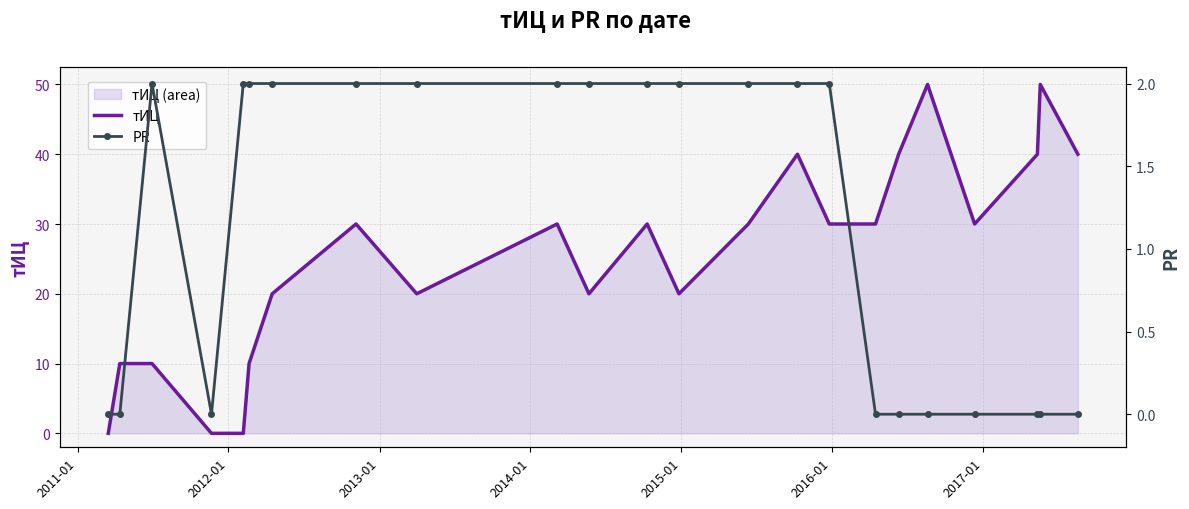

What is the highest value of the тИЦ series?

50